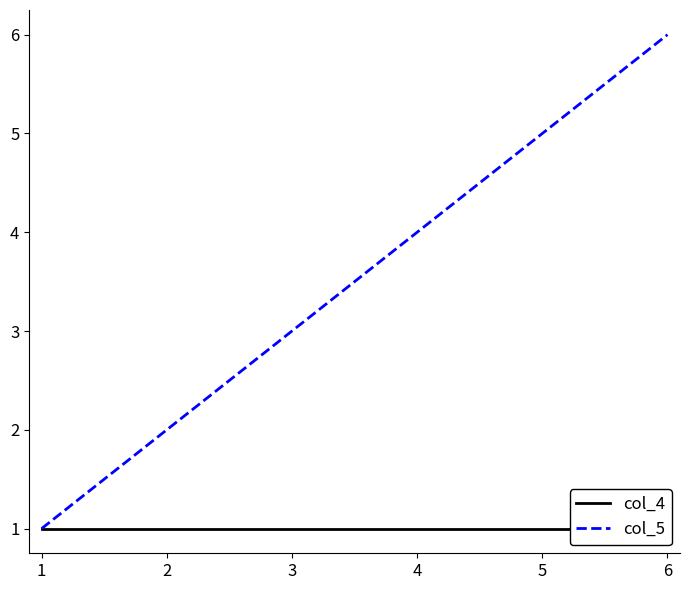

What value does the col_4 series have at 1?

1